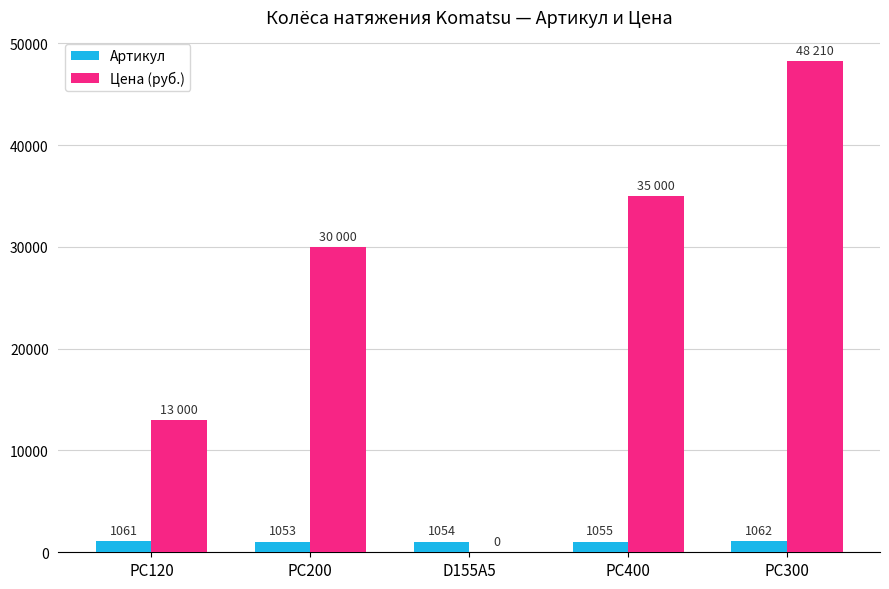

Count the number of categories in the chart.

5